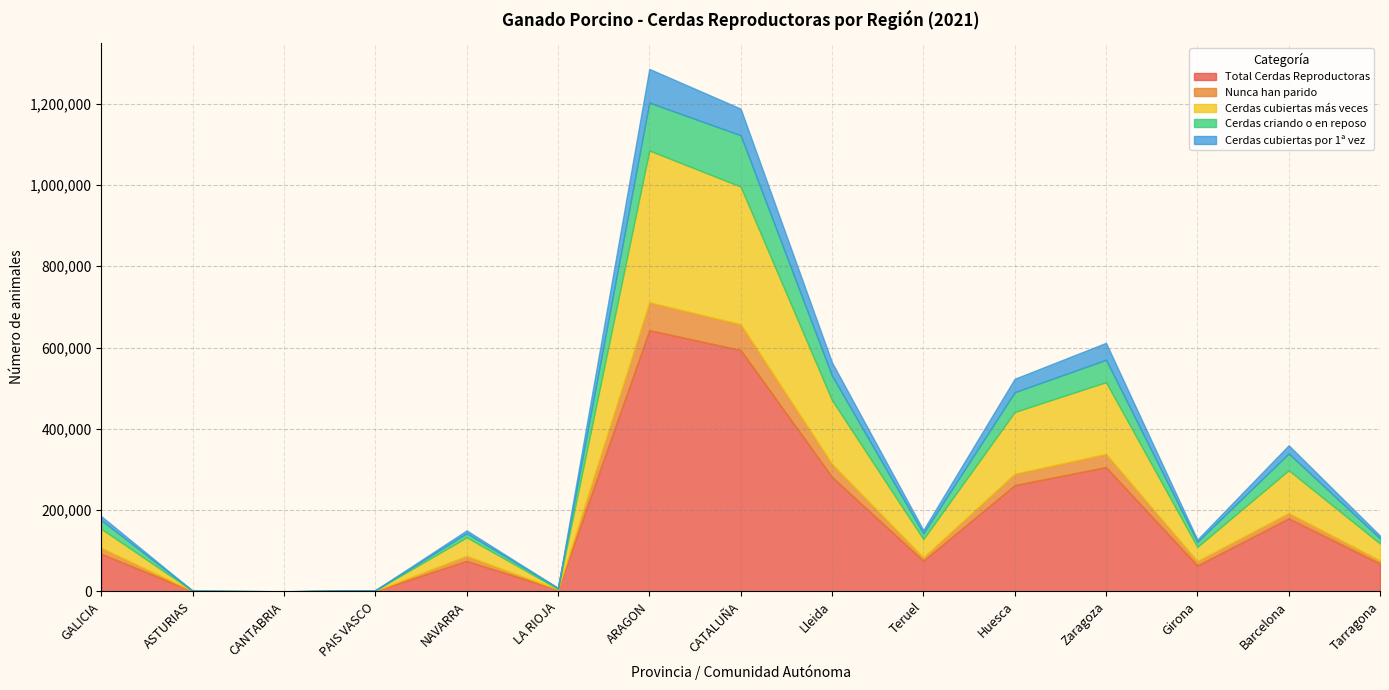

What position from the right is LA RIOJA?

10